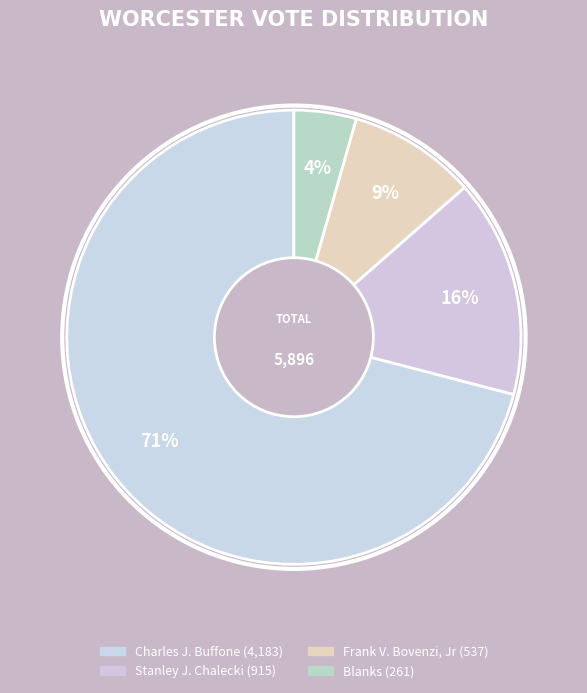

What portion of the pie excludes Stanley J. Chalecki?

84.5%